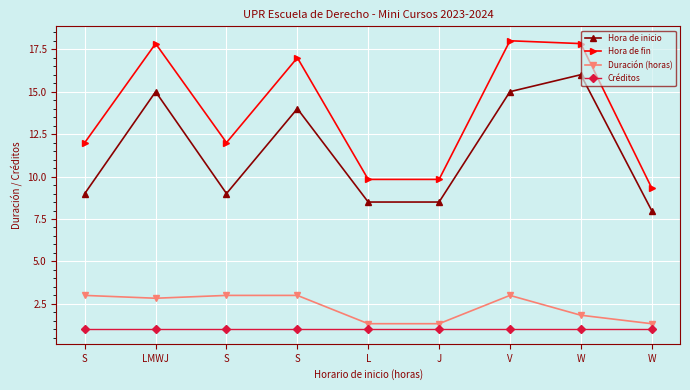

What is the spread (max minus min) of values at S?

11.0